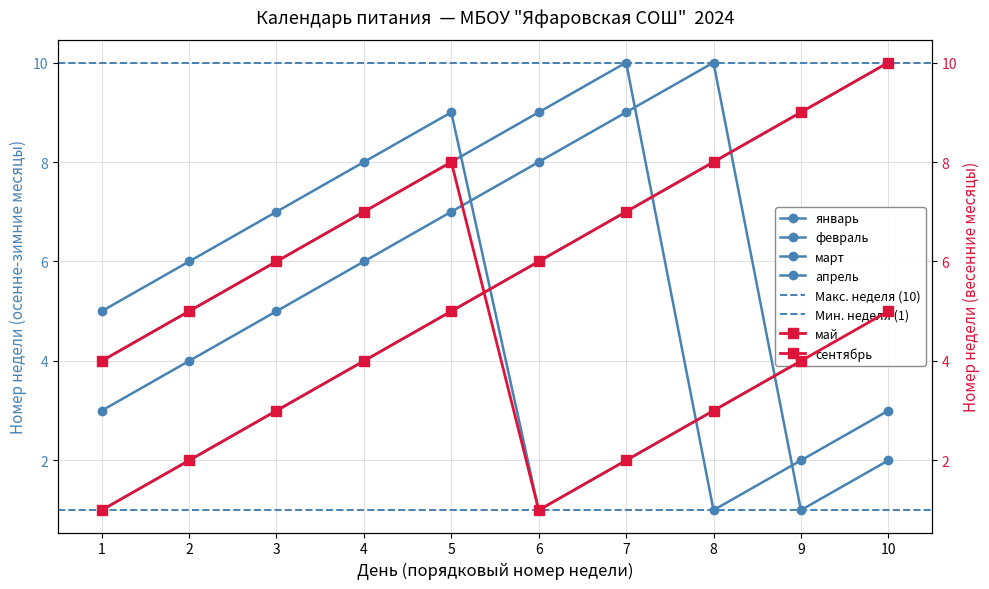

How many lines are shown in the chart?

6